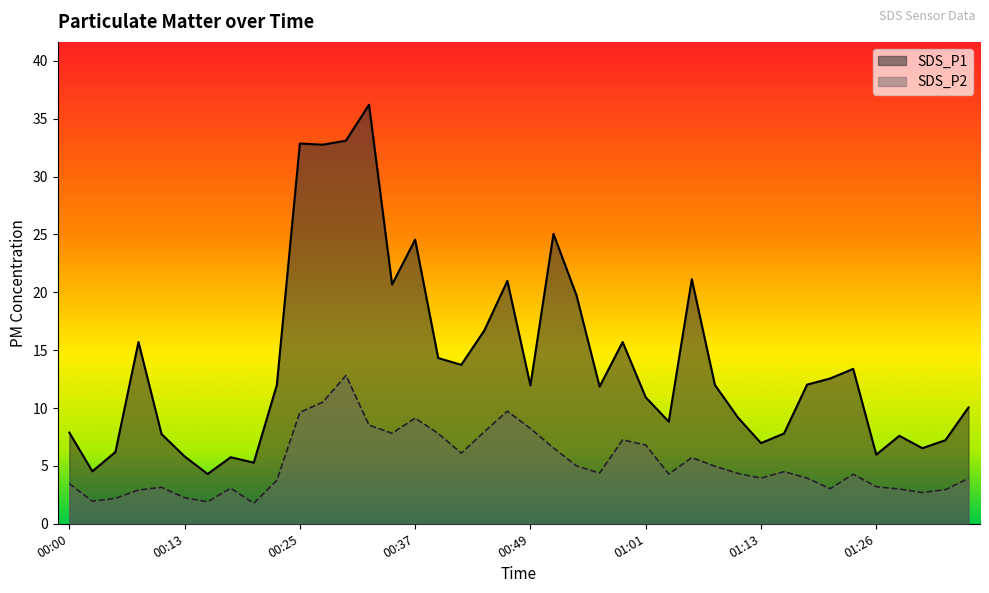

At which category does SDS_P1 reach its first local peak?

00:08